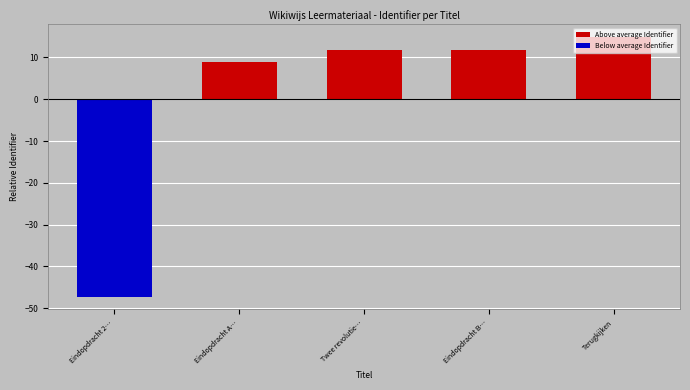

At how many categories does at least one series exceed 7?

4